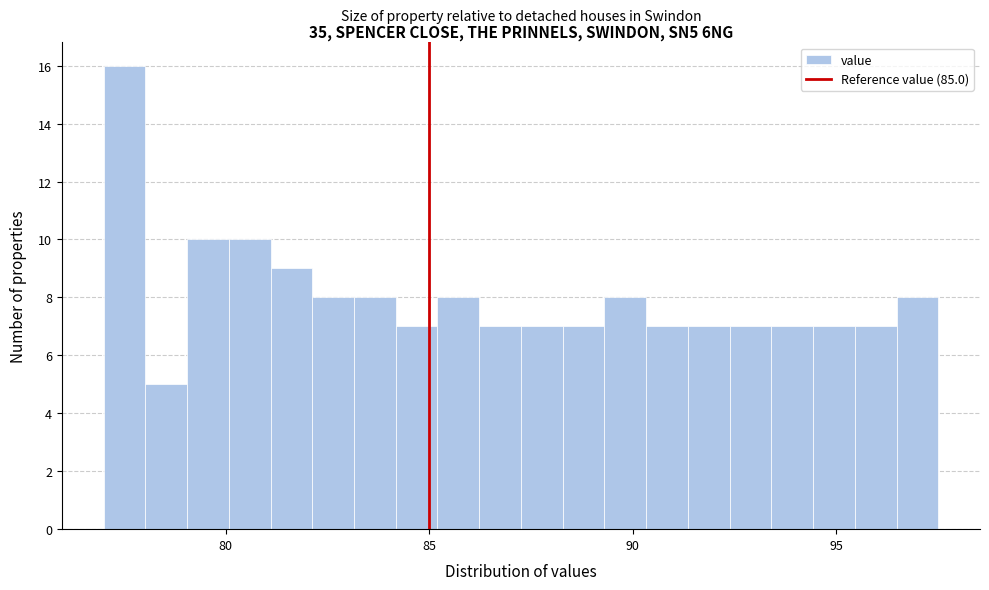

Read against the x-axis, roughly where is the centre of the tallest bar?

77.5